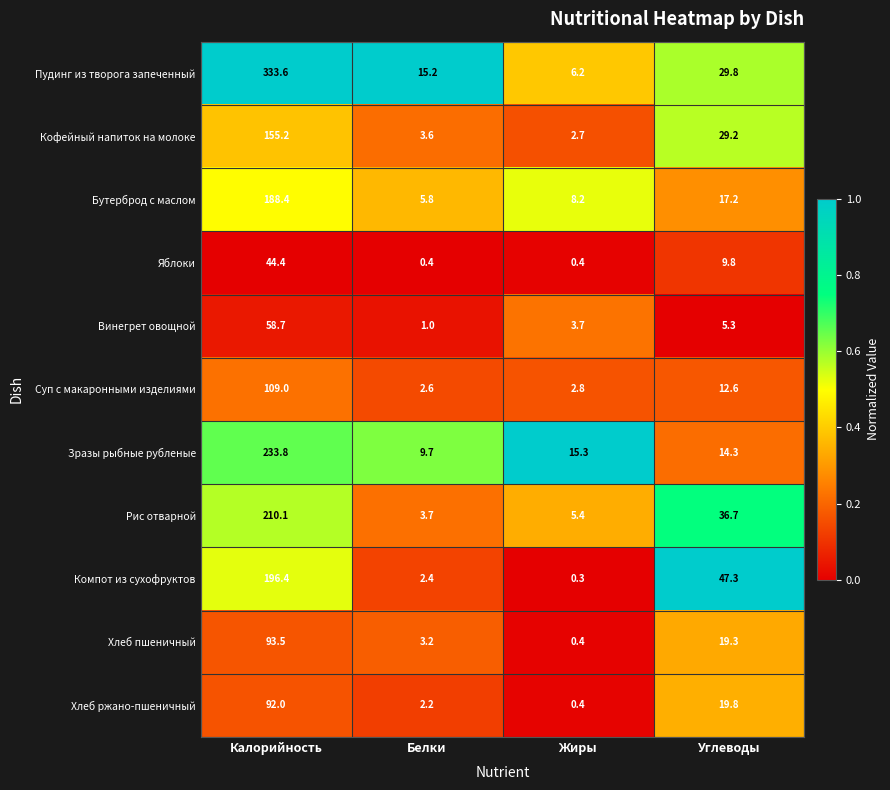

The value of Рис отварной at Жиры is 5.4. True or false?

True